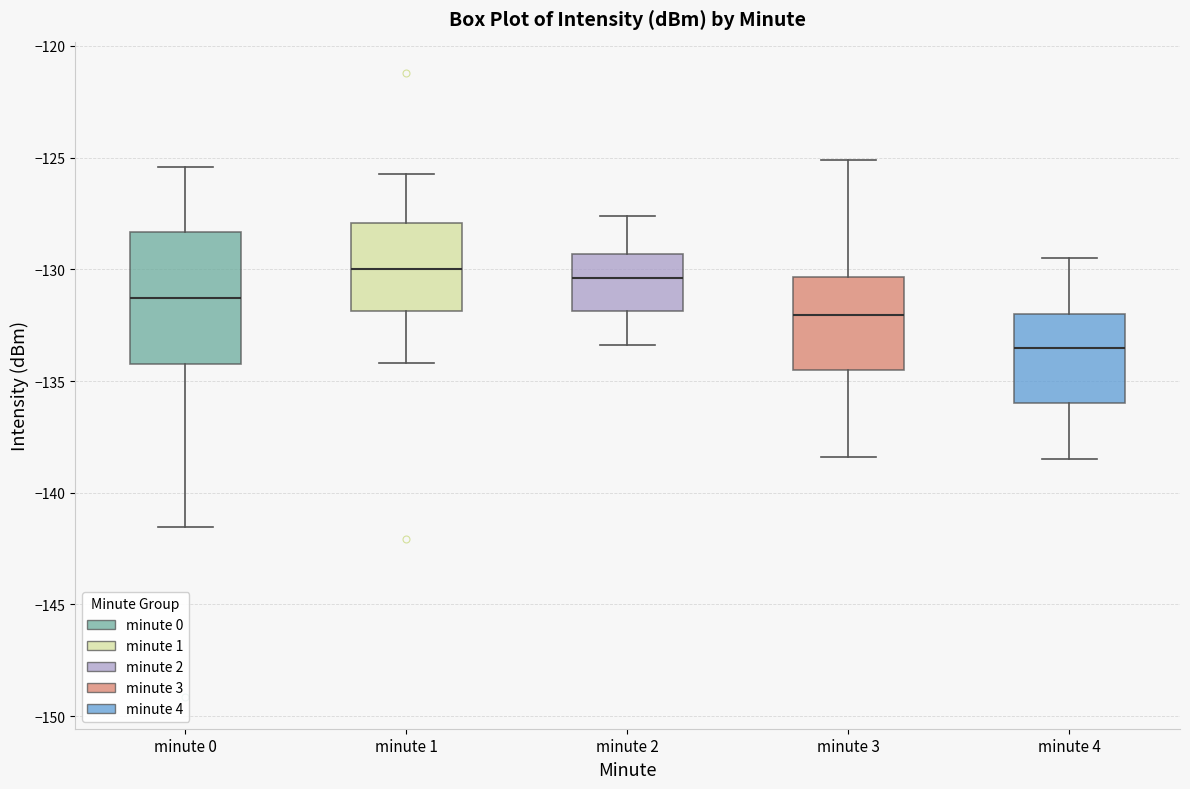

Reading left to right, read every box against the y-axis: the position of its median line, the range the box covers, and the ends of its whiskers. The values are not printed on the chart, so give them approximately, as read against the axis.

minute 0: median -131.5, box -134.0 to -128.5, whiskers -141.5 to -125.5
minute 1: median -130.0, box -132.0 to -128.0, whiskers -134.0 to -125.5
minute 2: median -130.5, box -132.0 to -129.5, whiskers -133.5 to -127.5
minute 3: median -132.0, box -134.5 to -130.5, whiskers -138.5 to -125.0
minute 4: median -133.5, box -136.0 to -132.0, whiskers -138.5 to -129.5